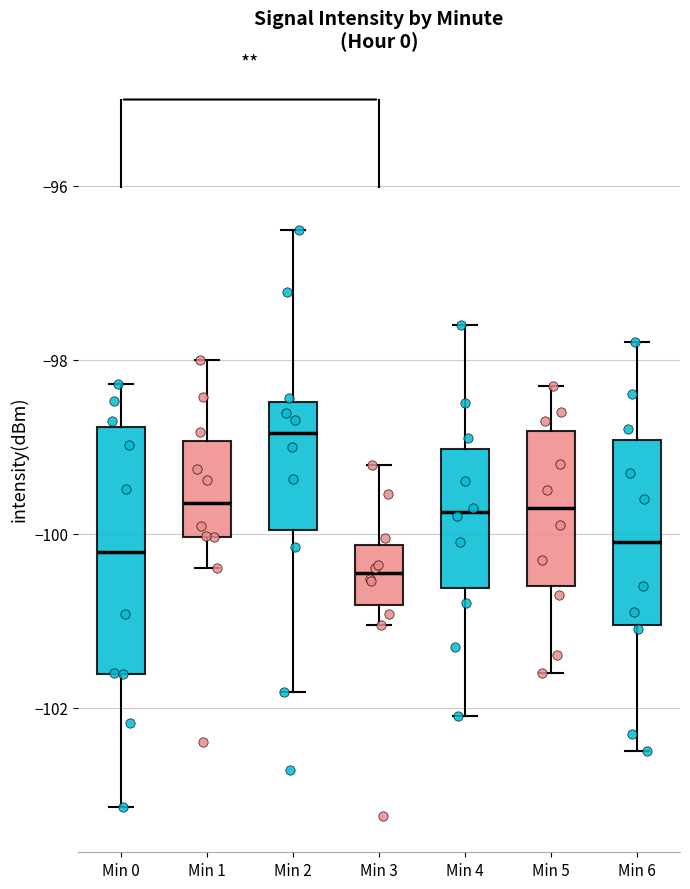

Where is the upper edge of the box for Min 0 on the y-axis? The values are not printed on the chart, so give them approximately, as read against the axis.

-98.8